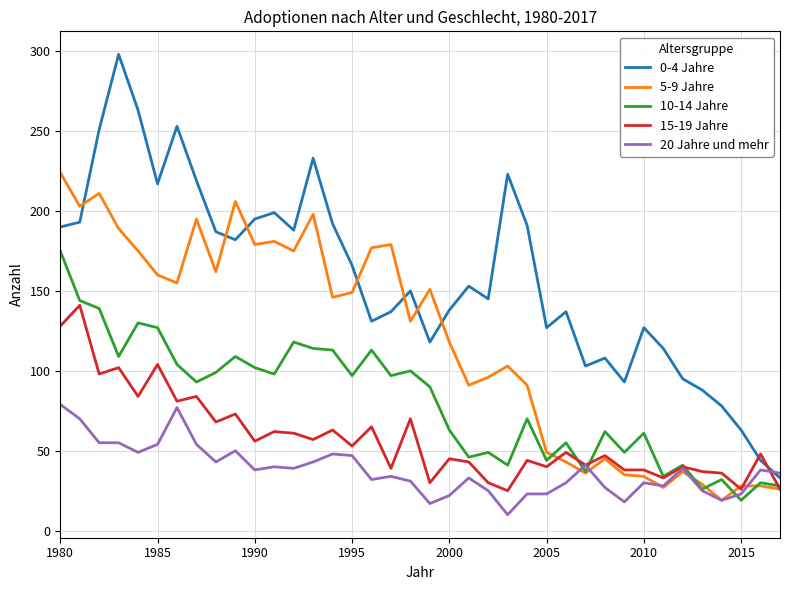

Which series has the largest total across all categories?

0-4 Jahre